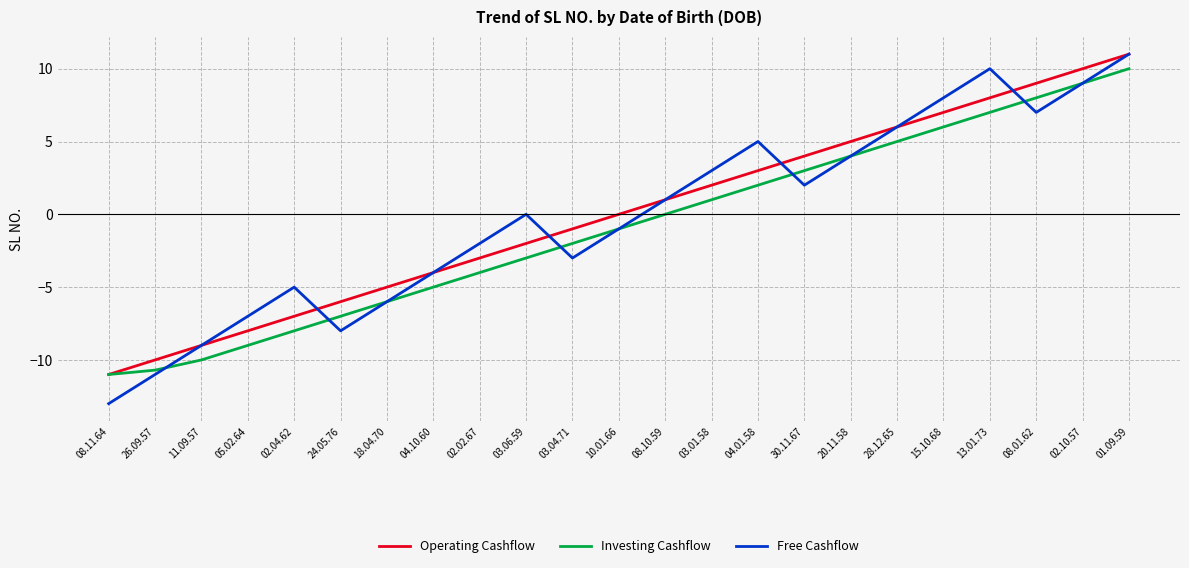

Is it true that Operating Cashflow equals -4.0 at 04.10.60?

True